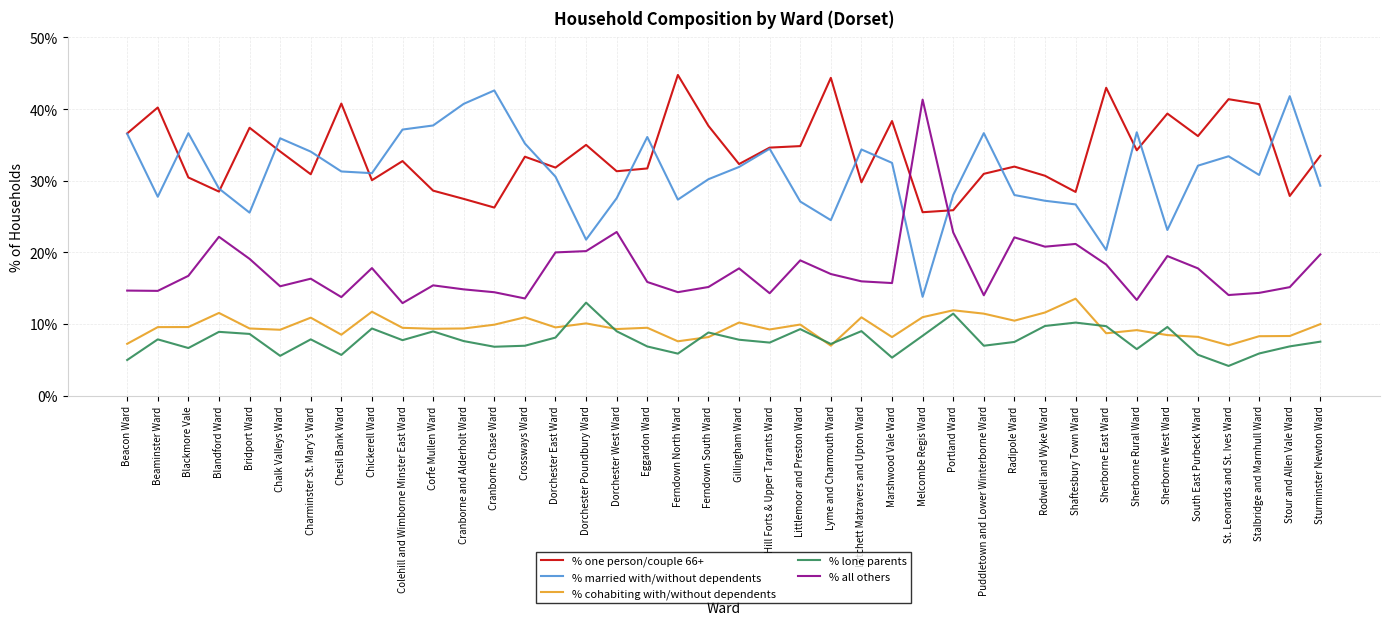

True or false: % lone parents and % married with/without dependents cross at least once.

False